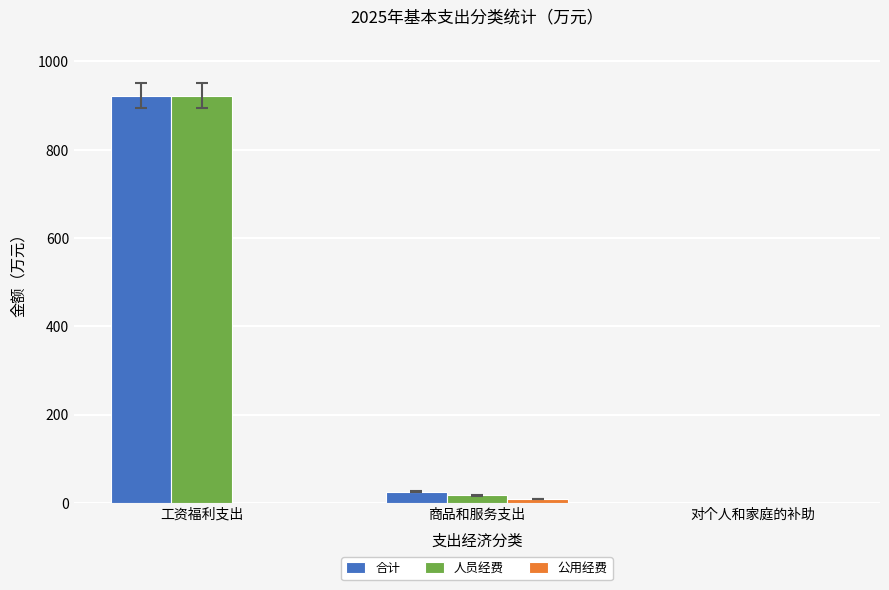

True or false: 合计 has a value of 1265.7 at 工资福利支出.

False